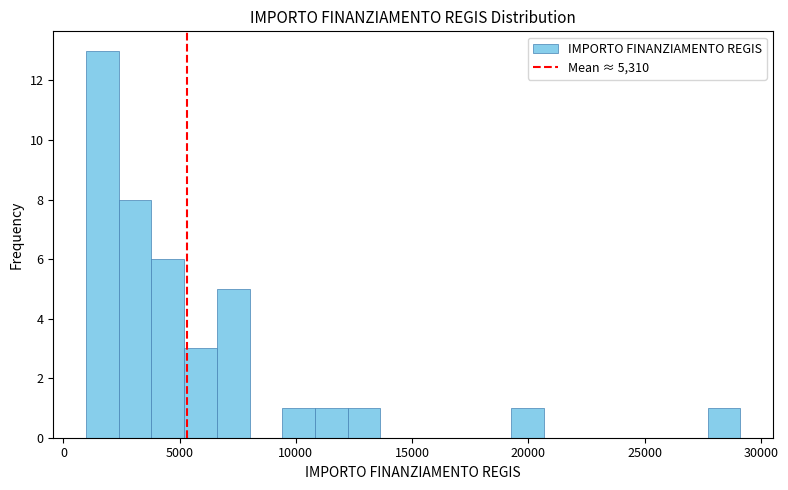

Around what value on the x-axis is the tallest bar? Give the approximate position of its centre, as read against the axis.

1500